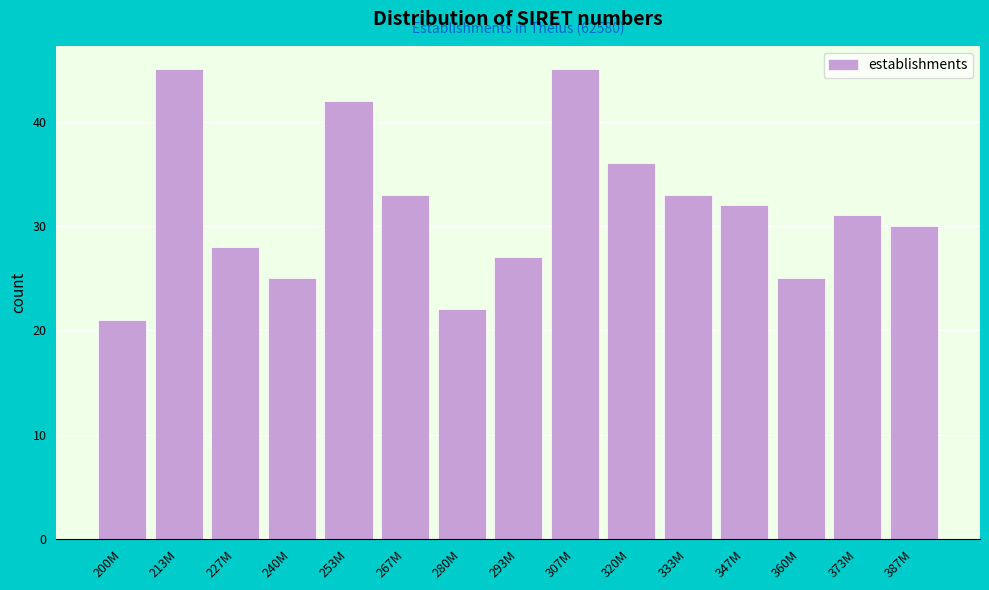

Reading left to right, list all the values displayed in this chart.

200M=21	213M=45	227M=28	240M=25	253M=42	267M=33	280M=22	293M=27	307M=45	320M=36	333M=33	347M=32	360M=25	373M=31	387M=30